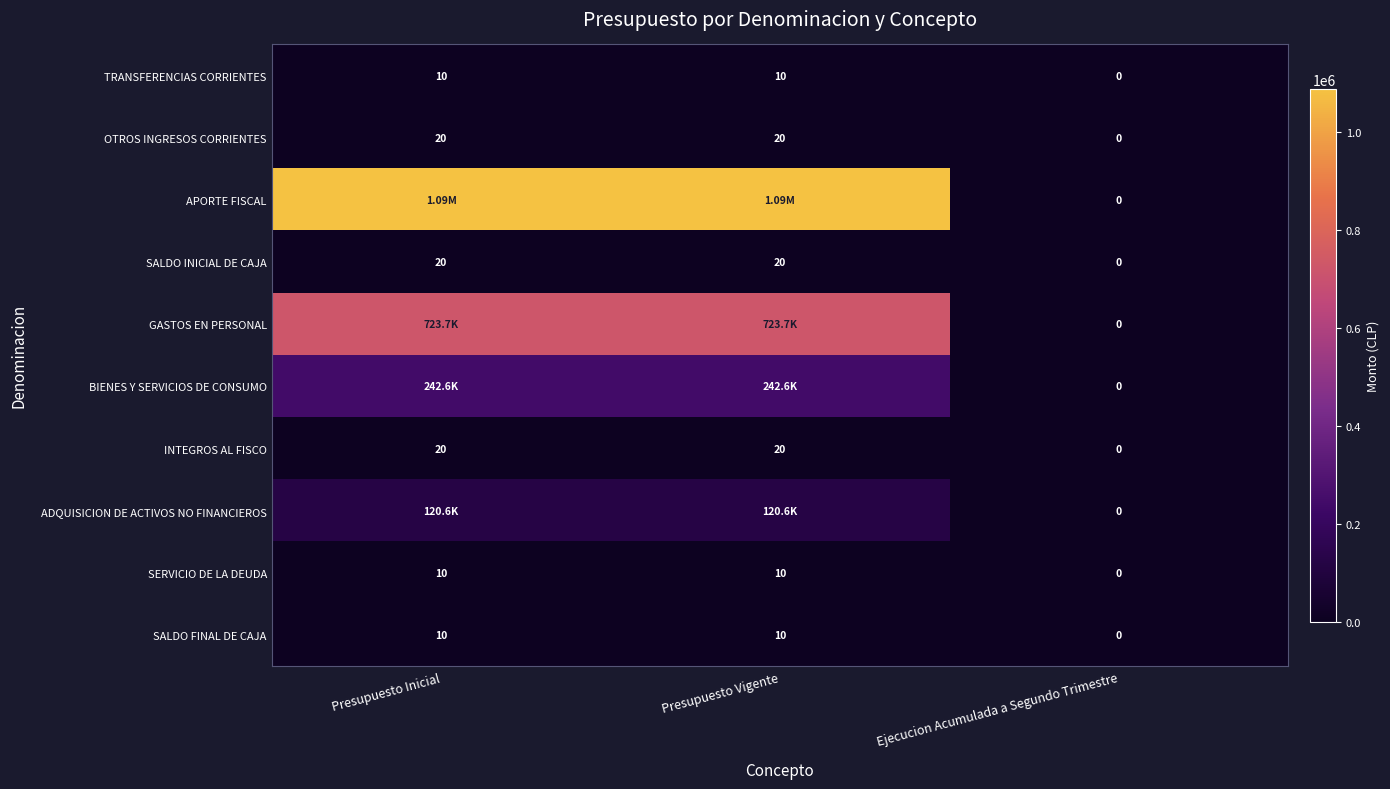

What is the difference between the OTROS INGRESOS CORRIENTES values at Presupuesto Vigente and Ejecucion Acumulada a Segundo Trimestre?

20